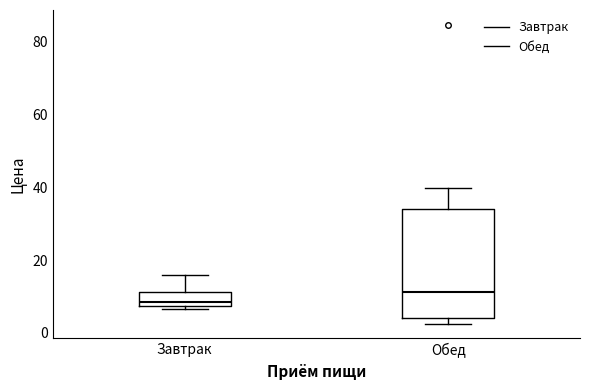

Which box is the tallest, from its lower edge to its upper edge?

Обед